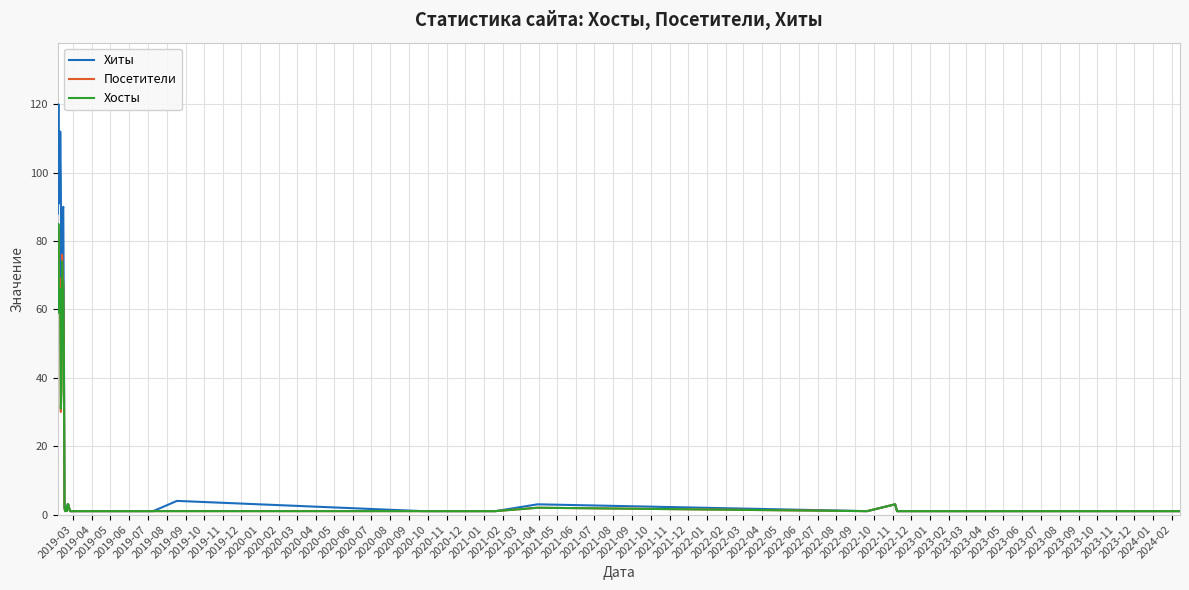

Which series has the largest total across all categories?

Хиты